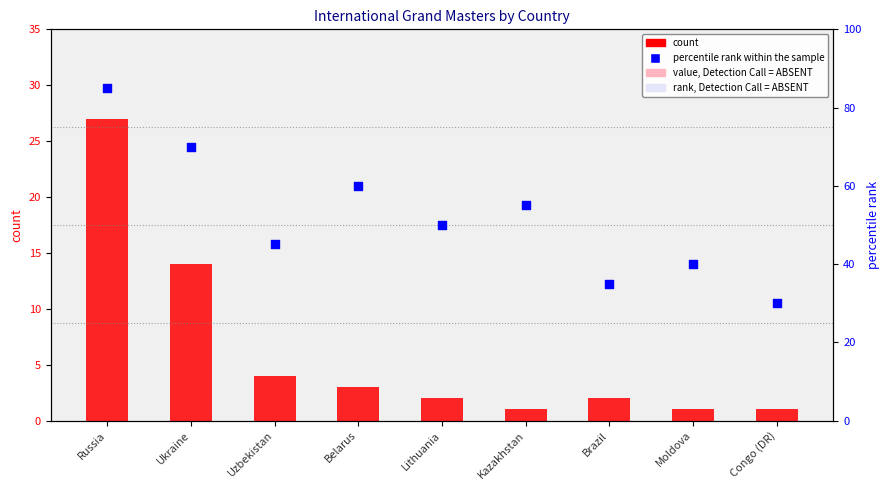

Which series contains the lowest Y value?

count